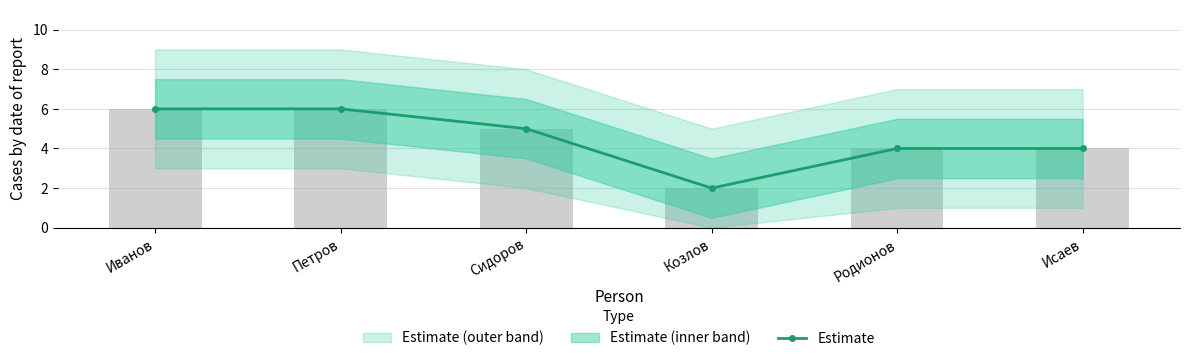

The value at Козлов is 3. True or false?

False